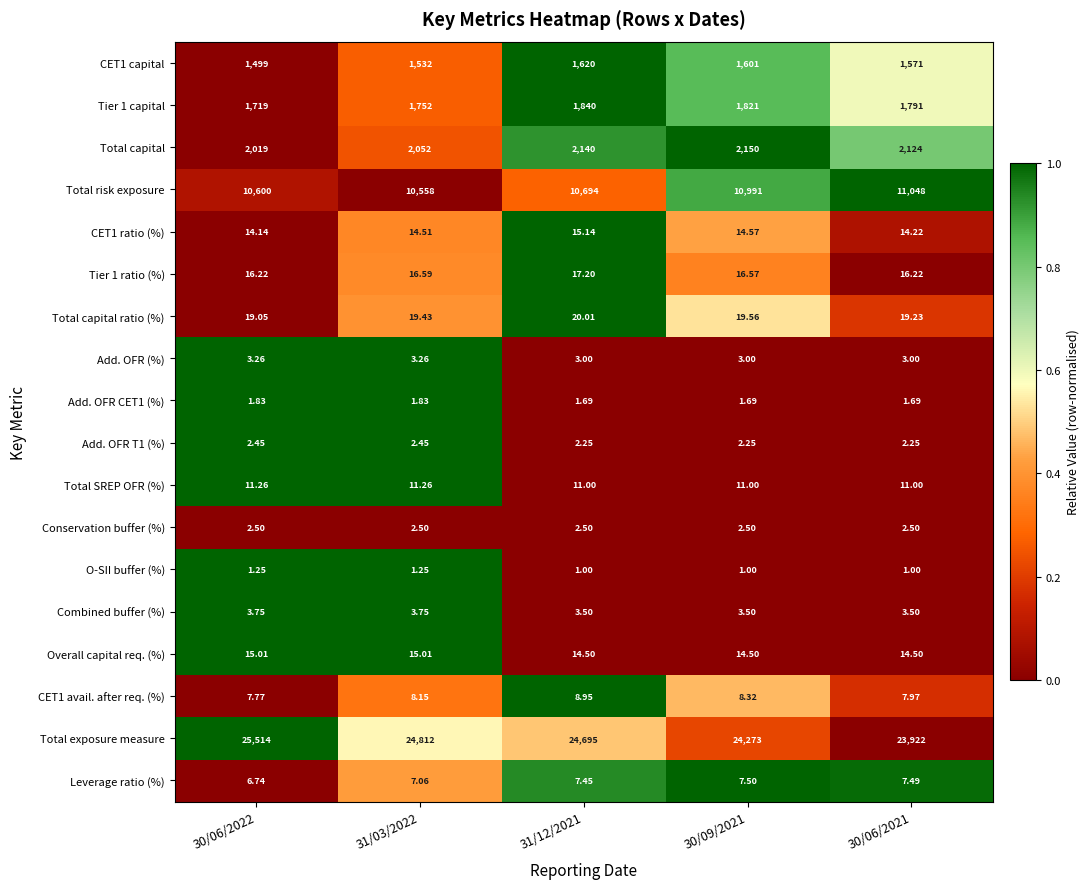

Which series changed the most between 30/09/2021 and 30/06/2021?

Total exposure measure